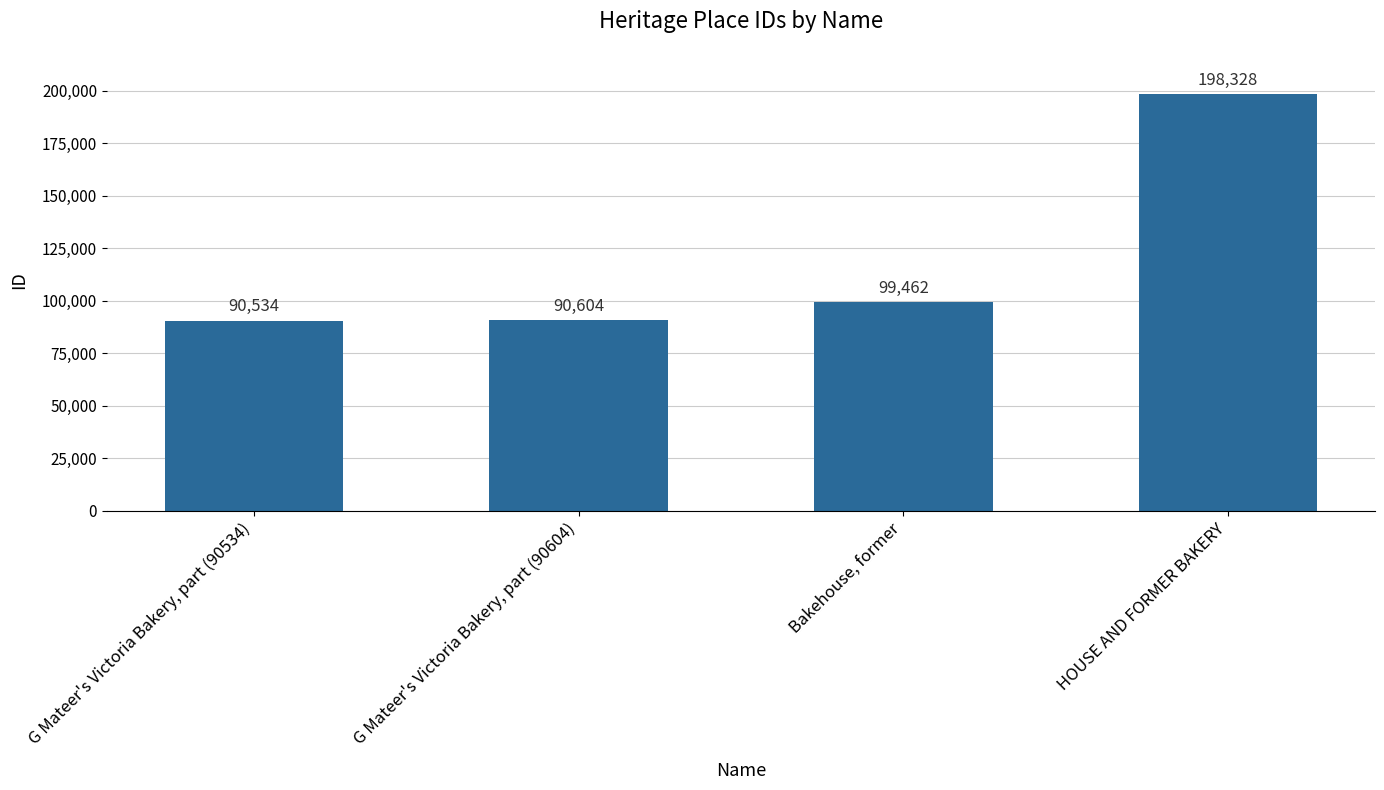

What is the average value?

119732